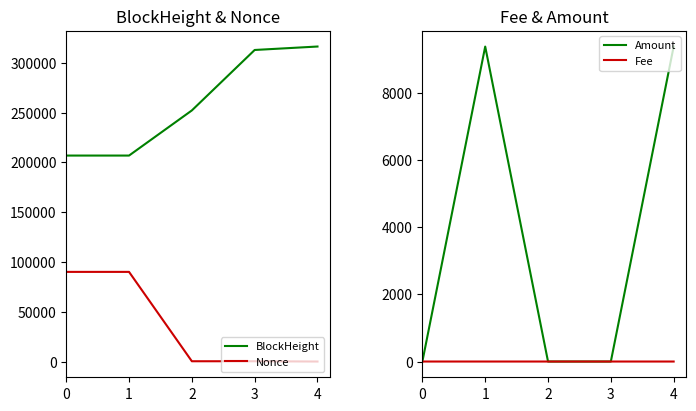

At which category does Nonce reach its first local valley?

2